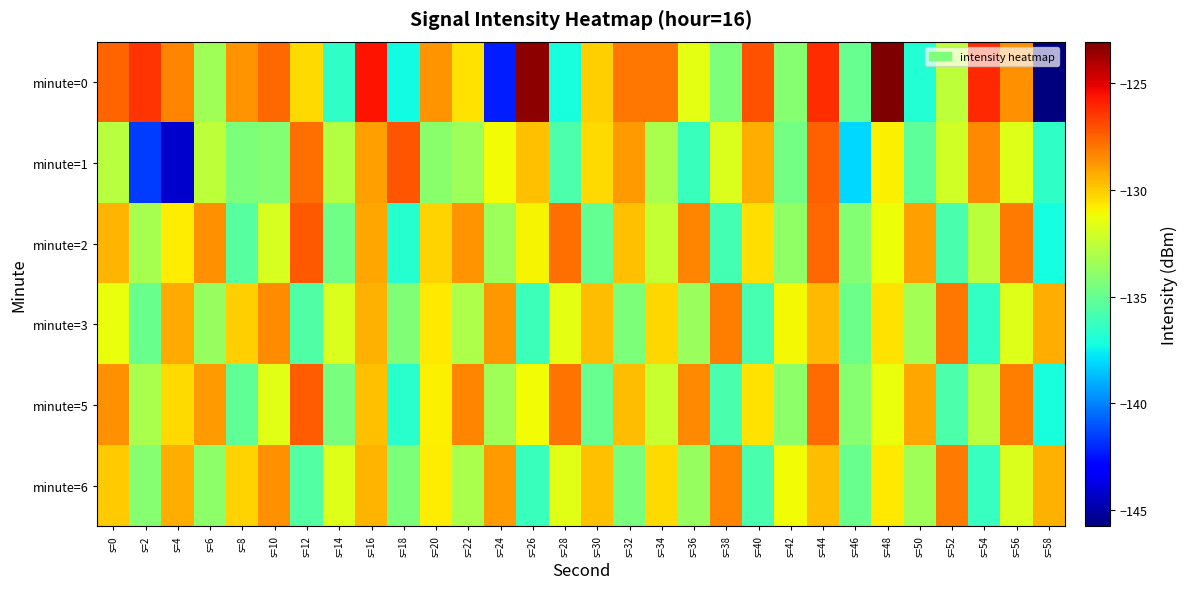

What is the spread (max minus min) of values at s=38?

7.8